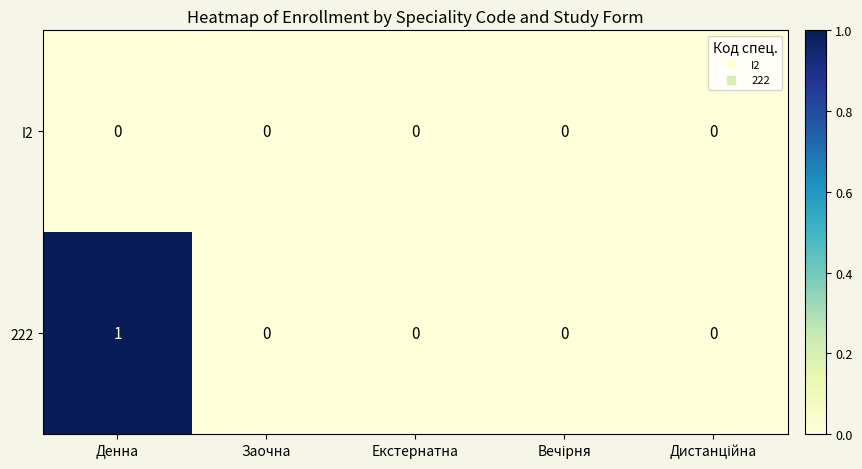

Count the 222 values in the range 0 to 1.

5